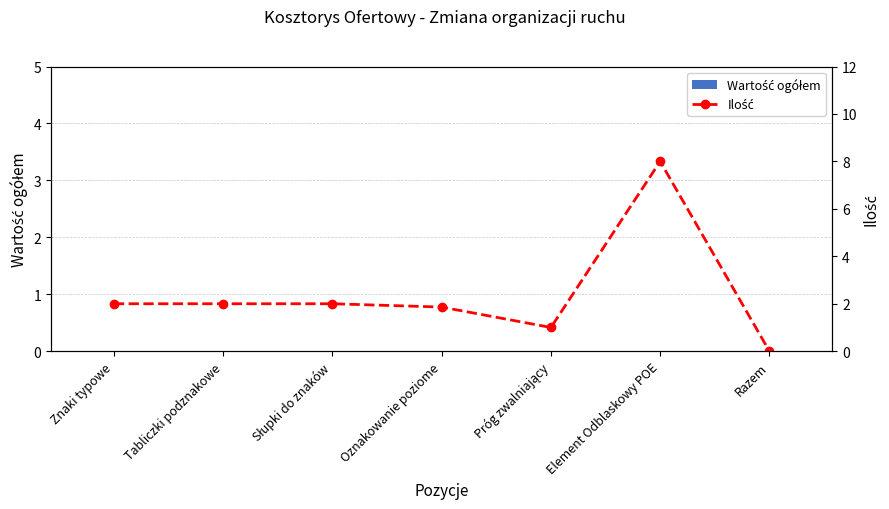

How many groups of bars are there?

7